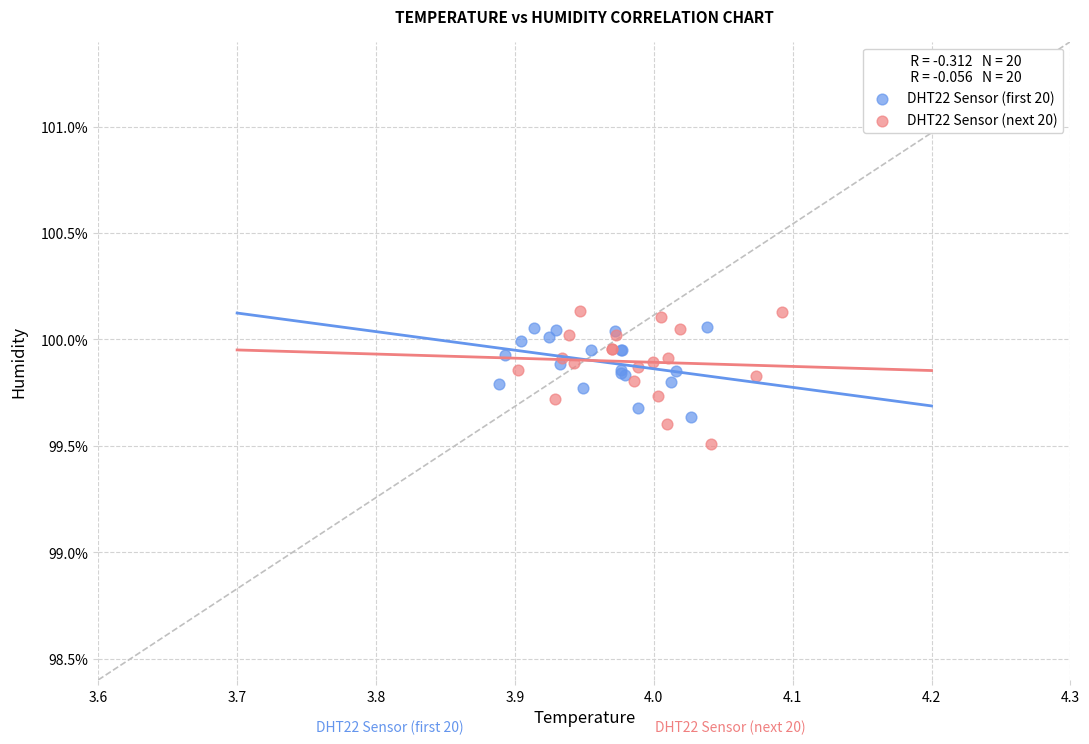

What are all the series names shown in the legend?

DHT22 Sensor (first 20), DHT22 Sensor (next 20)